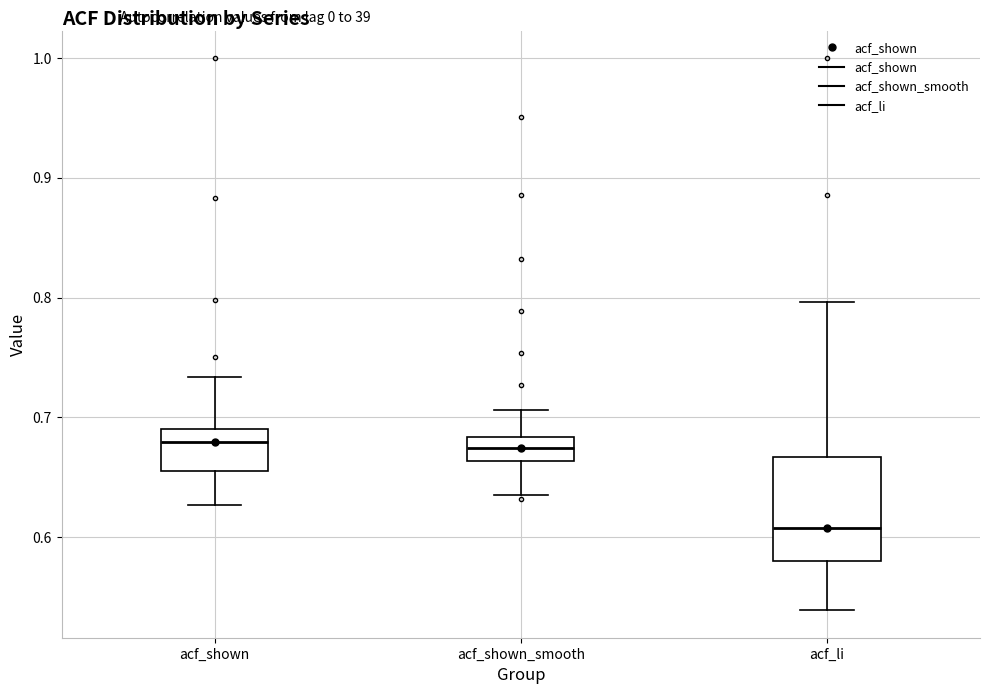

Reading left to right, transcribe this box plot: for each box, give where its median line is, the range the box spans, and where its two whiskers end, as read against the y-axis. The values are not printed on the chart, so give them approximately, as read against the axis.

acf_shown: median 0.68, box 0.66 to 0.69, whiskers 0.63 to 0.73
acf_shown_smooth: median 0.67, box 0.66 to 0.68, whiskers 0.64 to 0.71
acf_li: median 0.61, box 0.58 to 0.67, whiskers 0.54 to 0.80